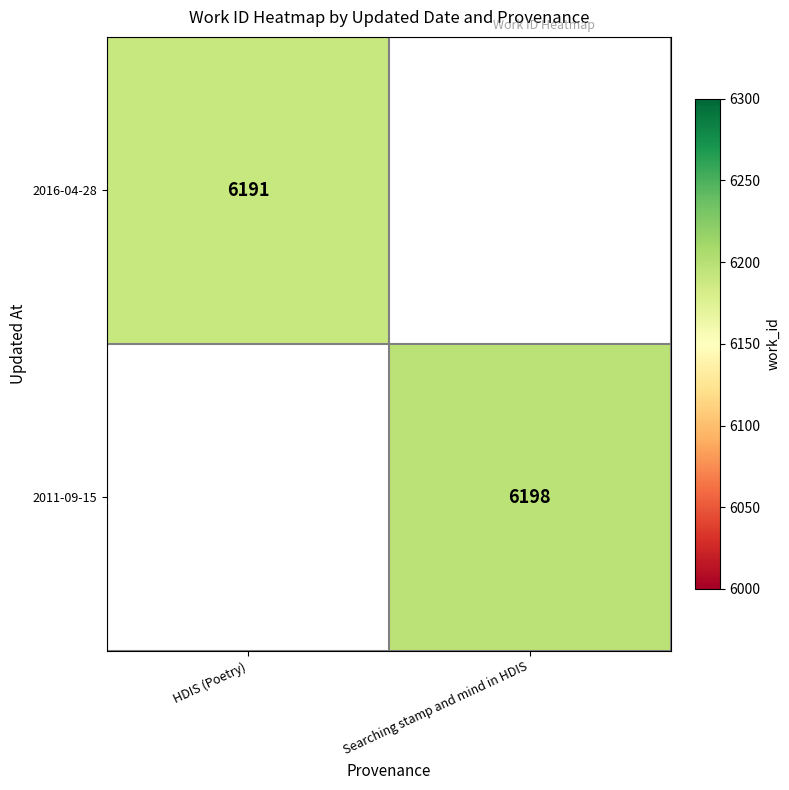

The value of 2016-04-28 at HDIS (Poetry) is 8766. True or false?

False